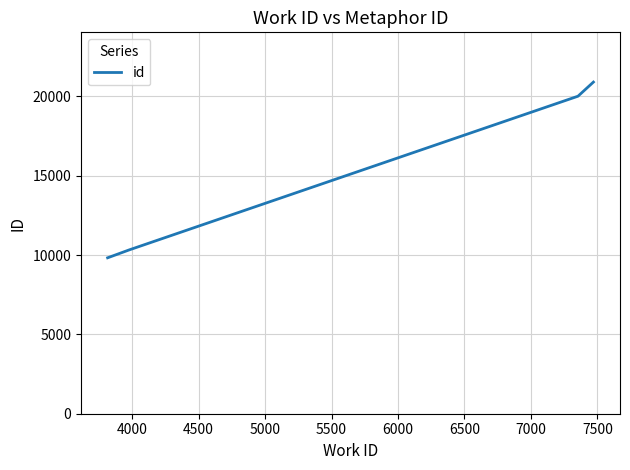

True or false: the data has more than 1 interior local peaks.

False